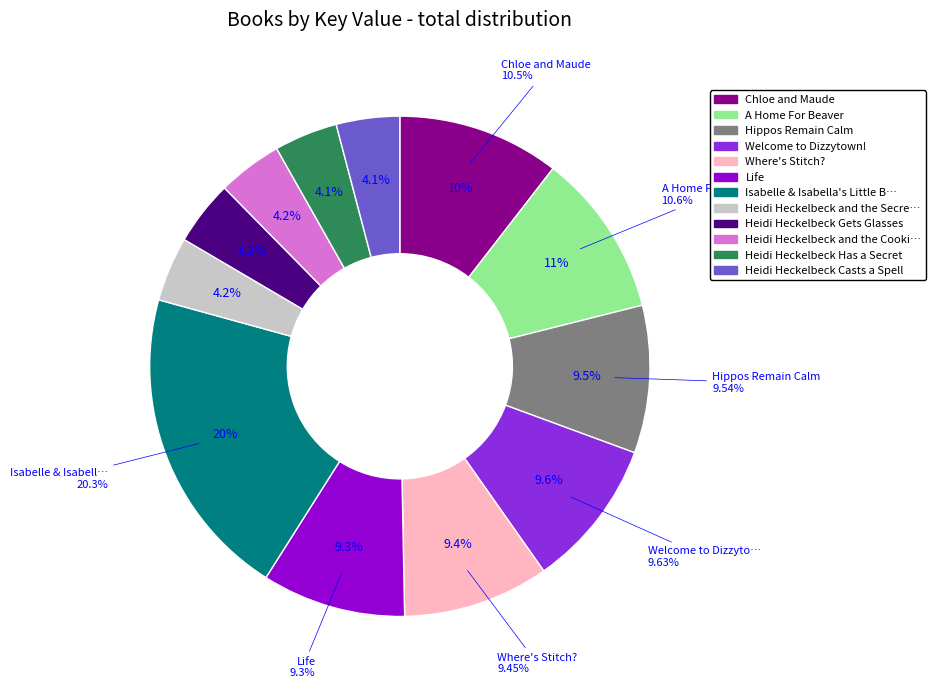

Combined, do Life and Where's Stitch? account for over 50%?

No